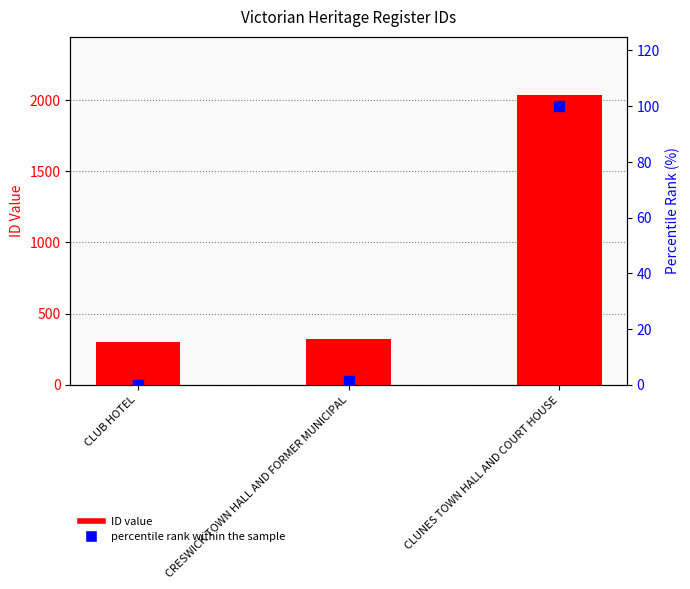

At which category is the sum across all series the highest?

CLUNES TOWN HALL AND COURT HOUSE